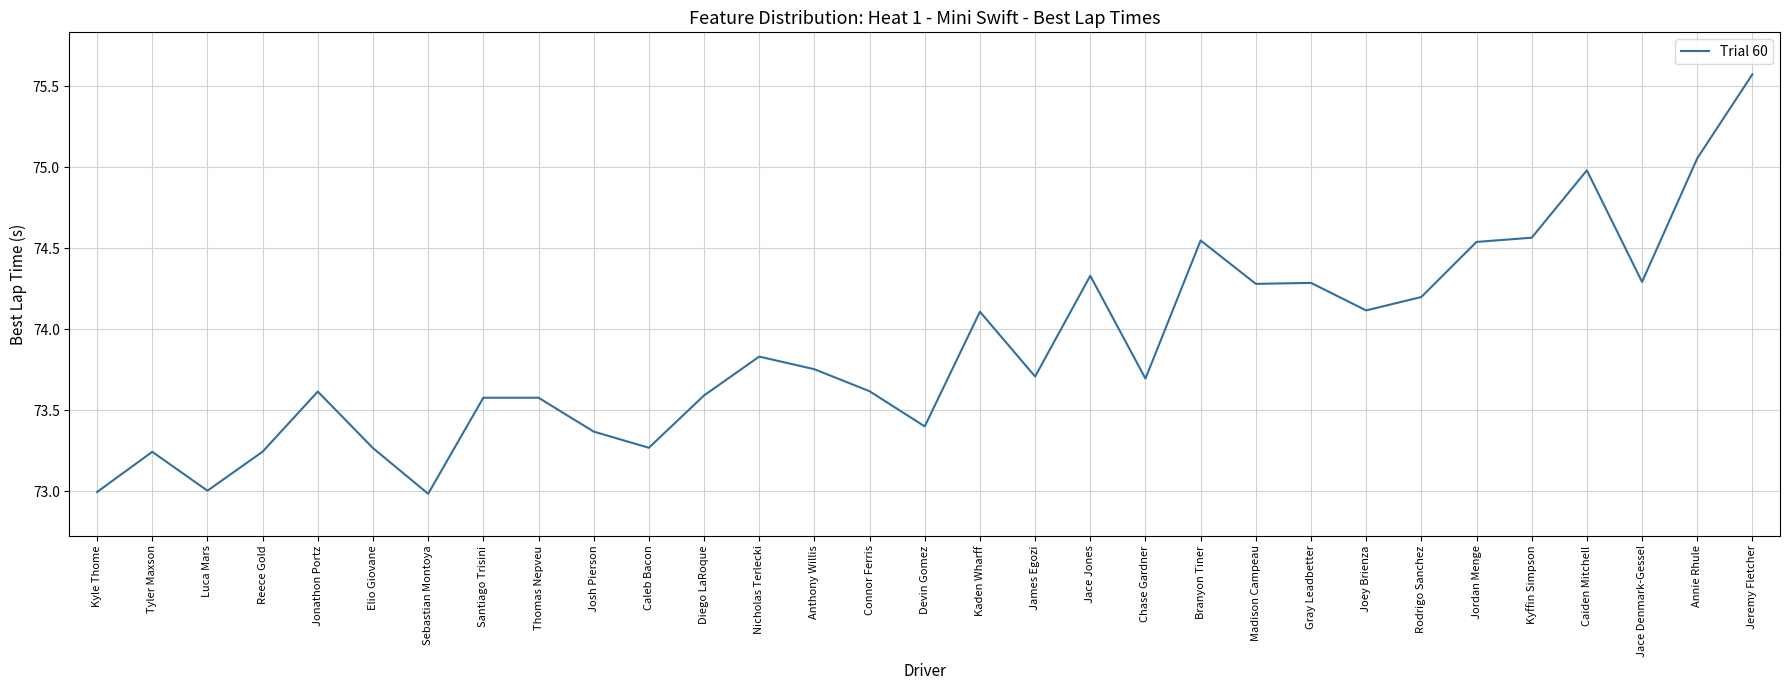

True or false: the data shows 98.7 at Madison Campeau.

False